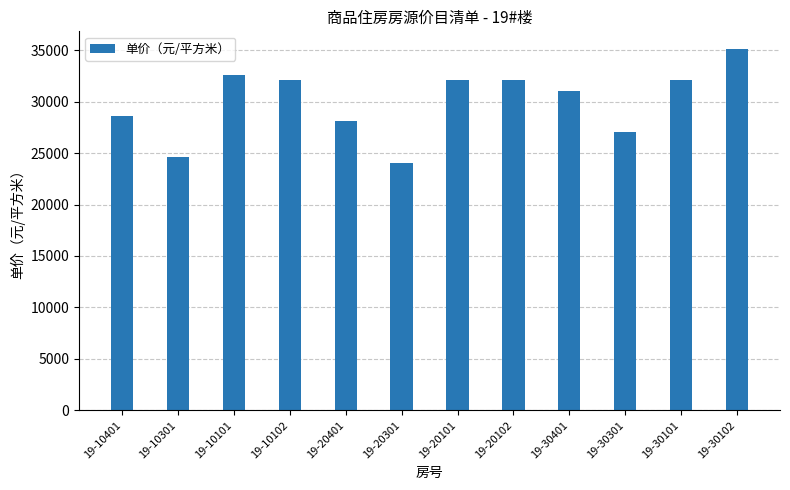

Which category has the highest value across all series?

19-30102